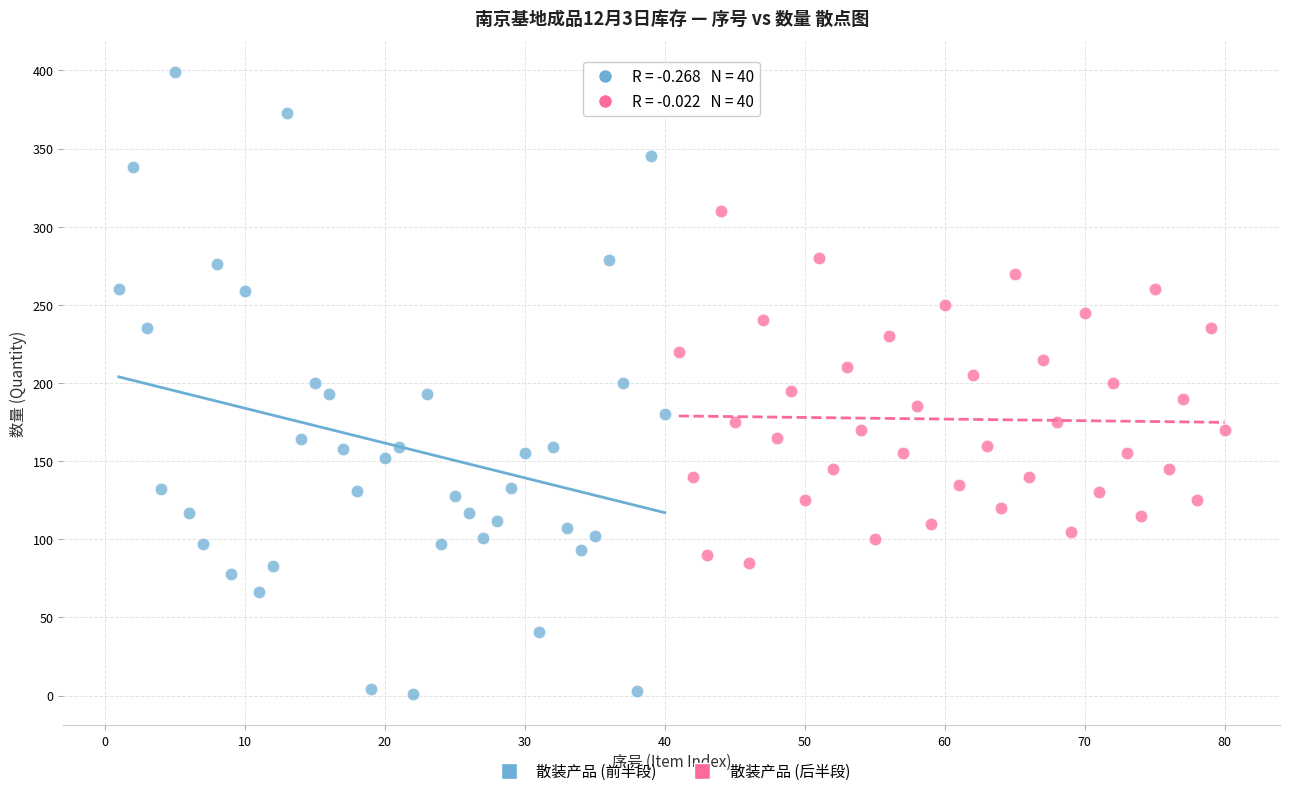

What are all the series names shown in the legend?

散装产品 (前半段), 散装产品 (后半段)